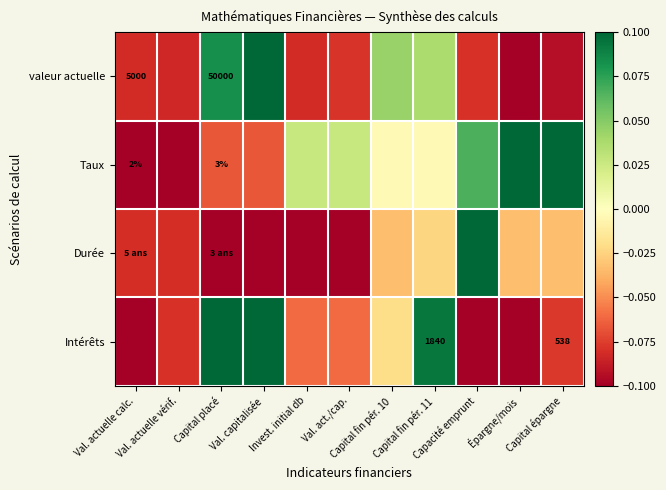

Is it true that Intérêts equals -0.1 at Val. act./cap.?

False